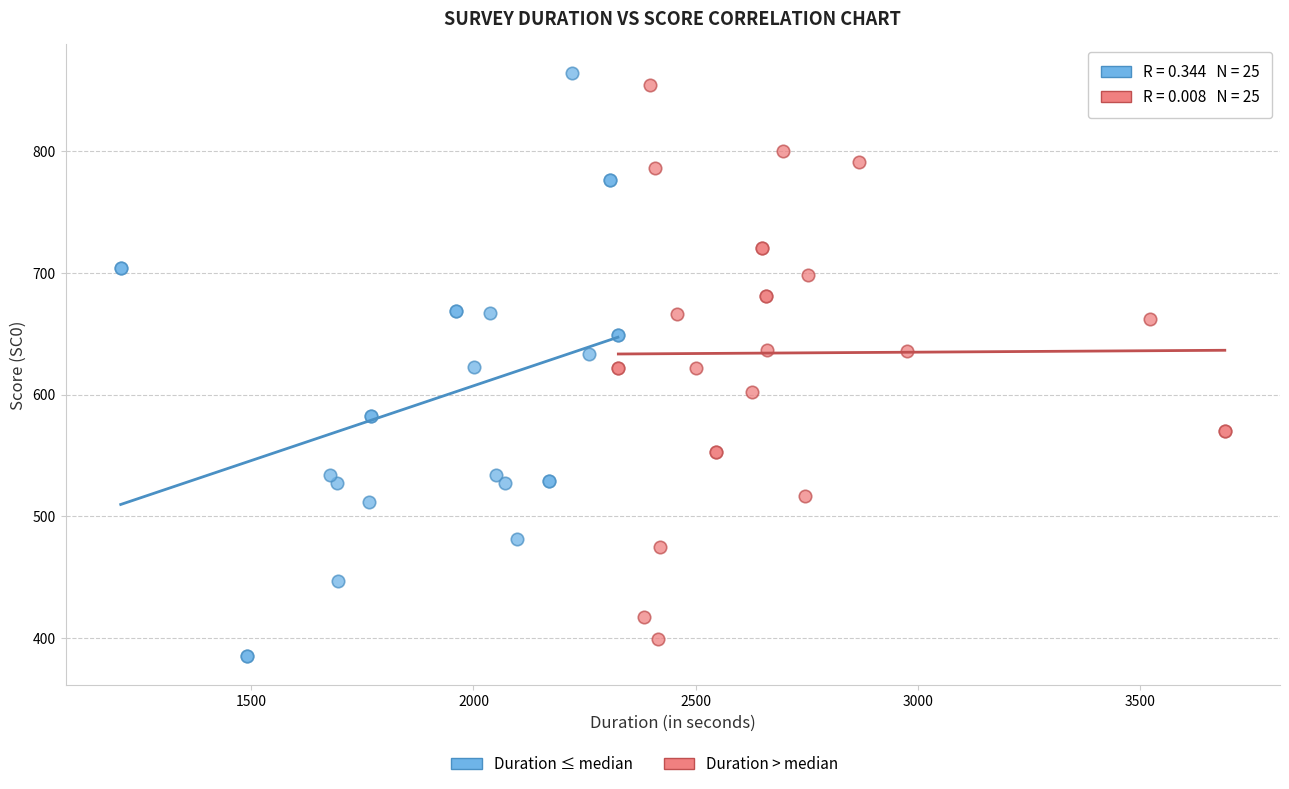

Which series has the widest spread of Y values?

Duration ≤ median